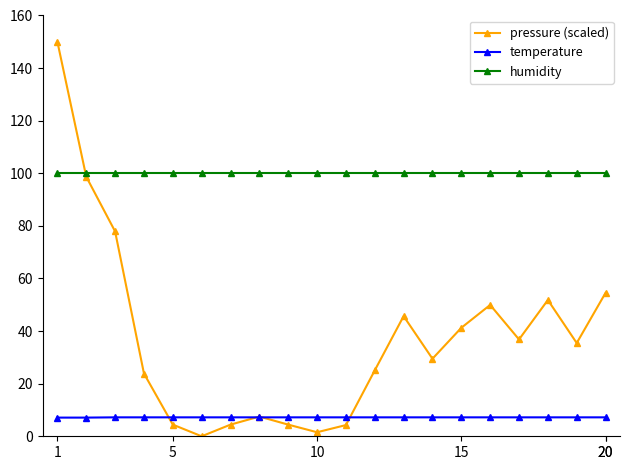

At how many categories does at least one series exceed 60?

20